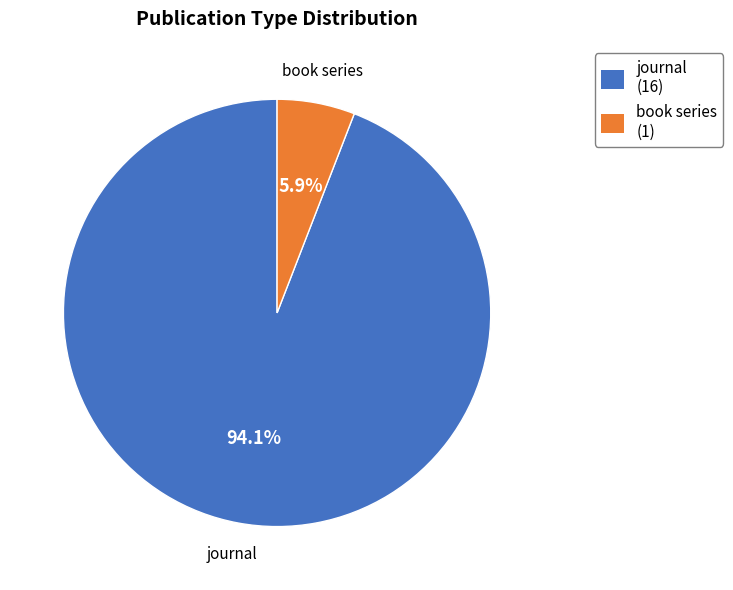

Between journal and book series, which is larger?

journal